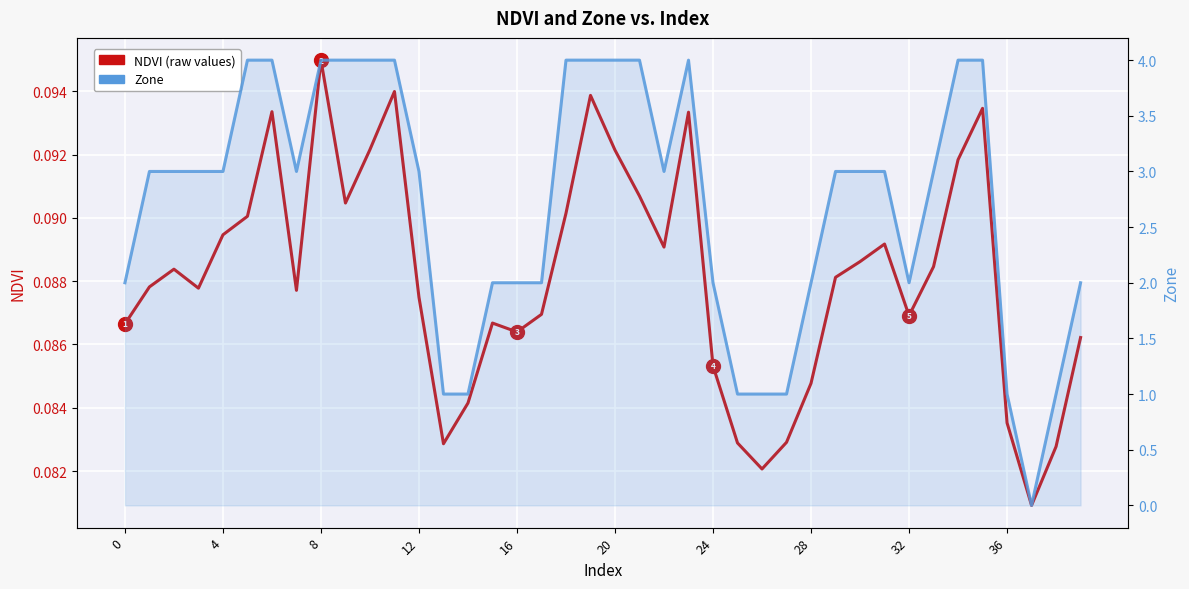

What is the sum of all NDVI (raw values) values?

3.5